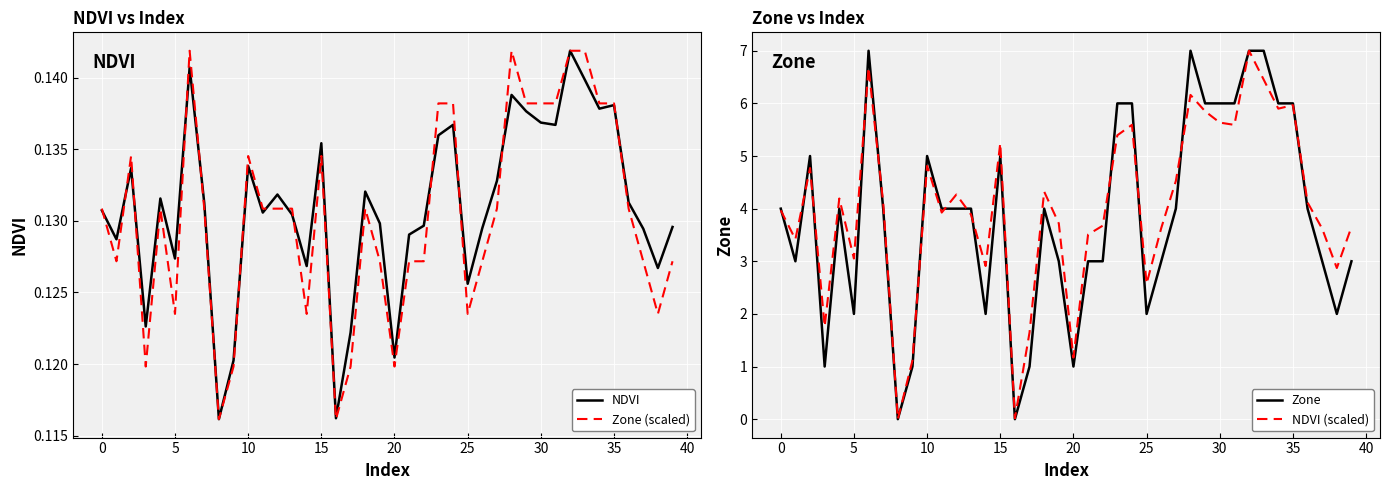

True or false: Zone (scaled) has a value of 0.1 at 19.

True